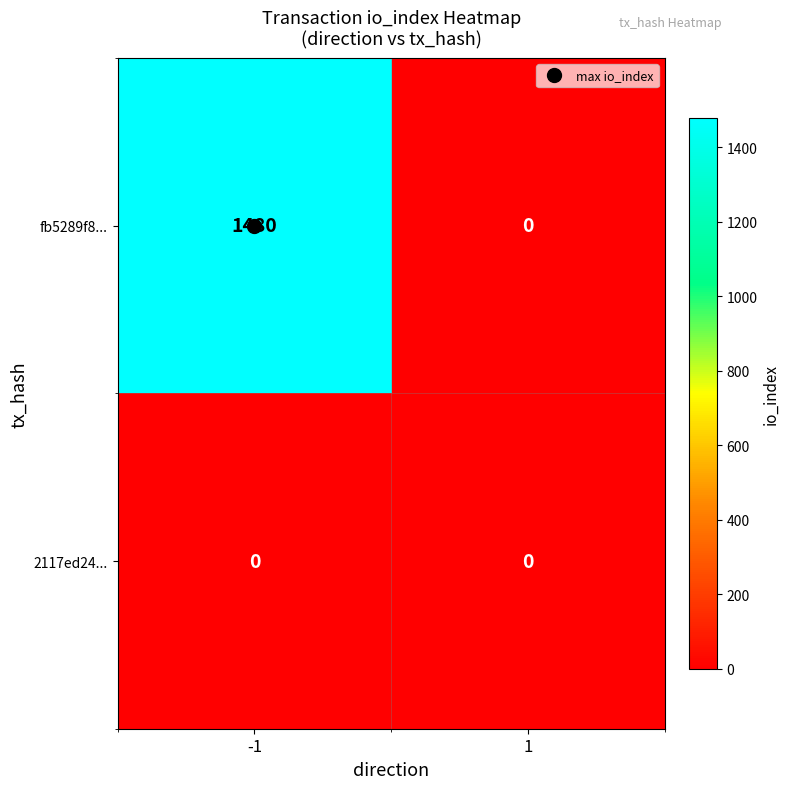

True or false: fb5289f8... has a value of 0 at 1.

True